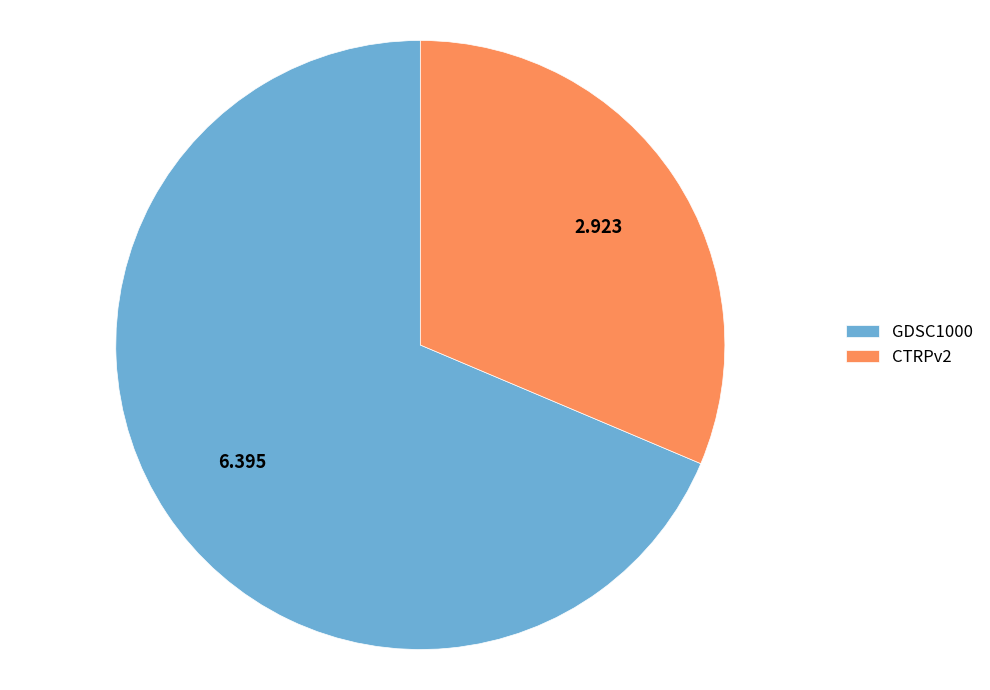

Which slice is the largest?

GDSC1000